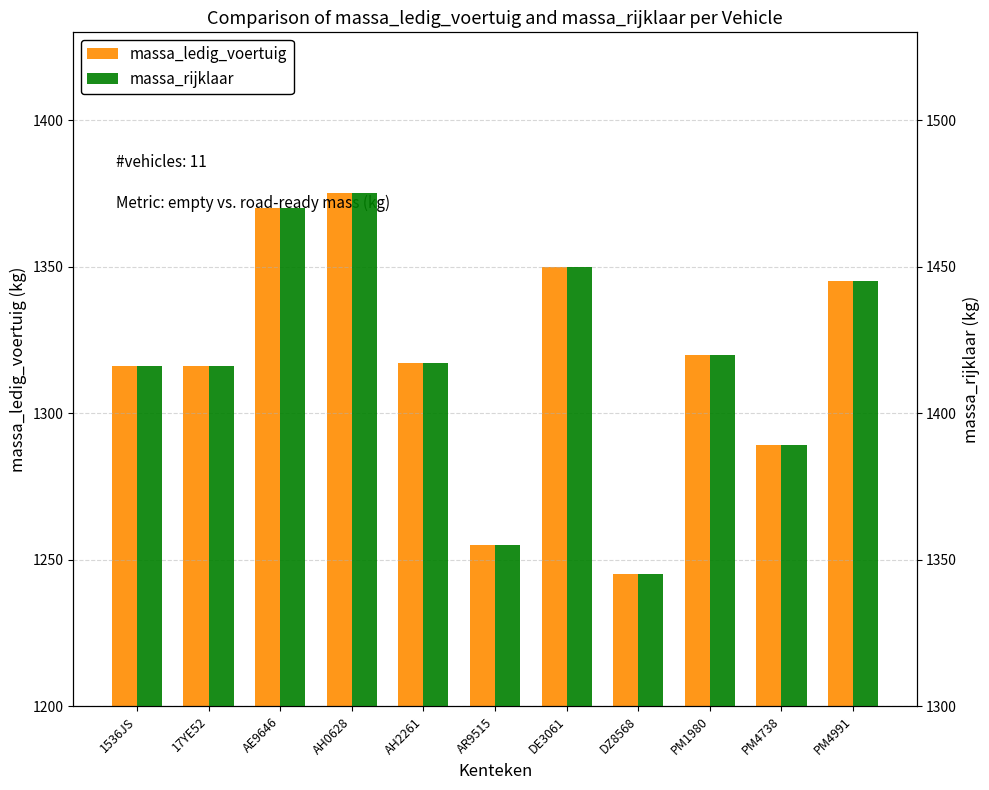

At DZ8568, list the series in order from largest to smallest.

massa_rijklaar, massa_ledig_voertuig